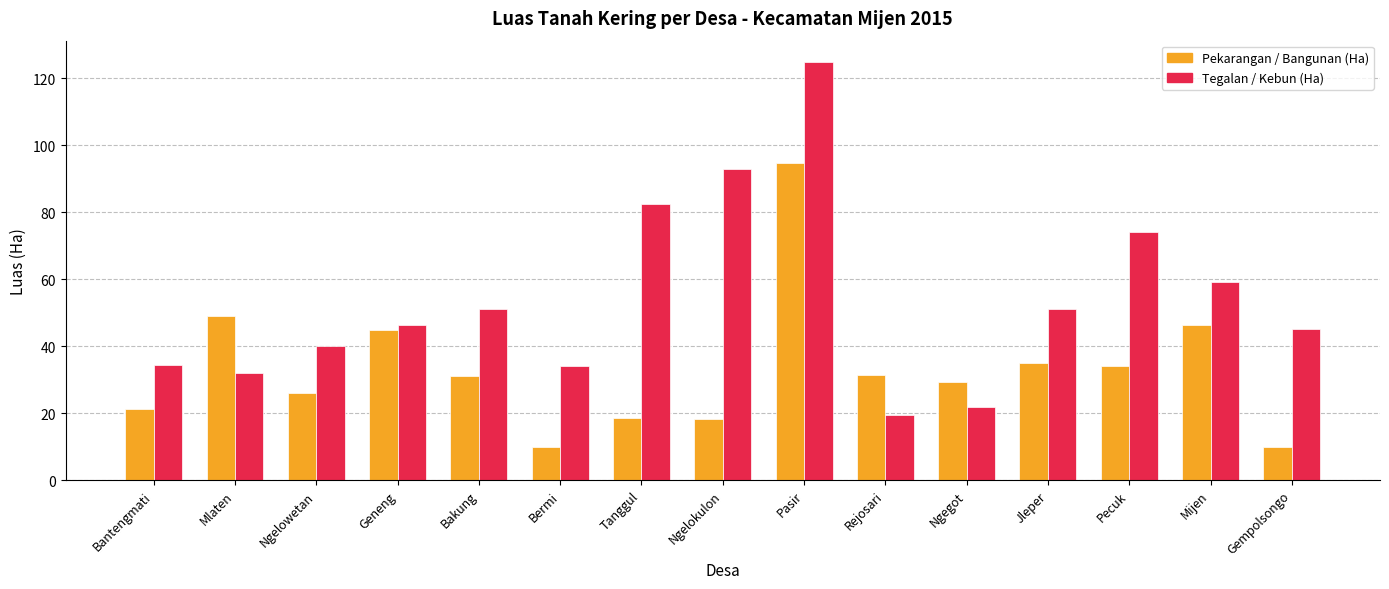

How many values in the Pekarangan / Bangunan (Ha) series are below 31?

7